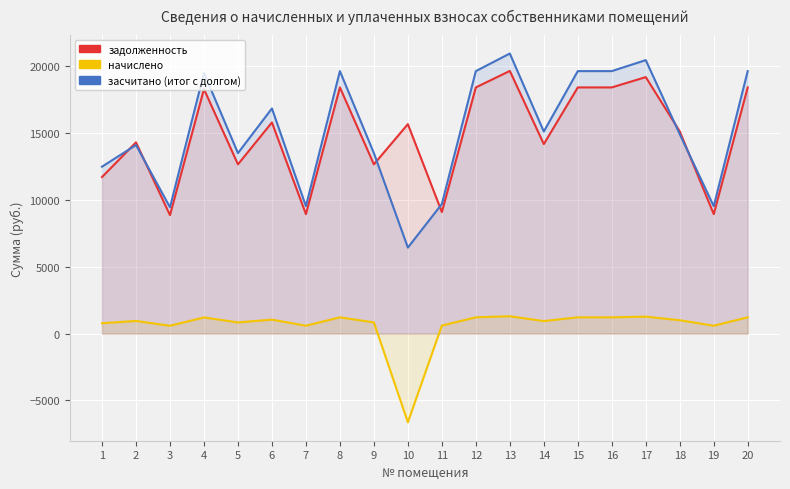

How many series are shown in this chart?

3